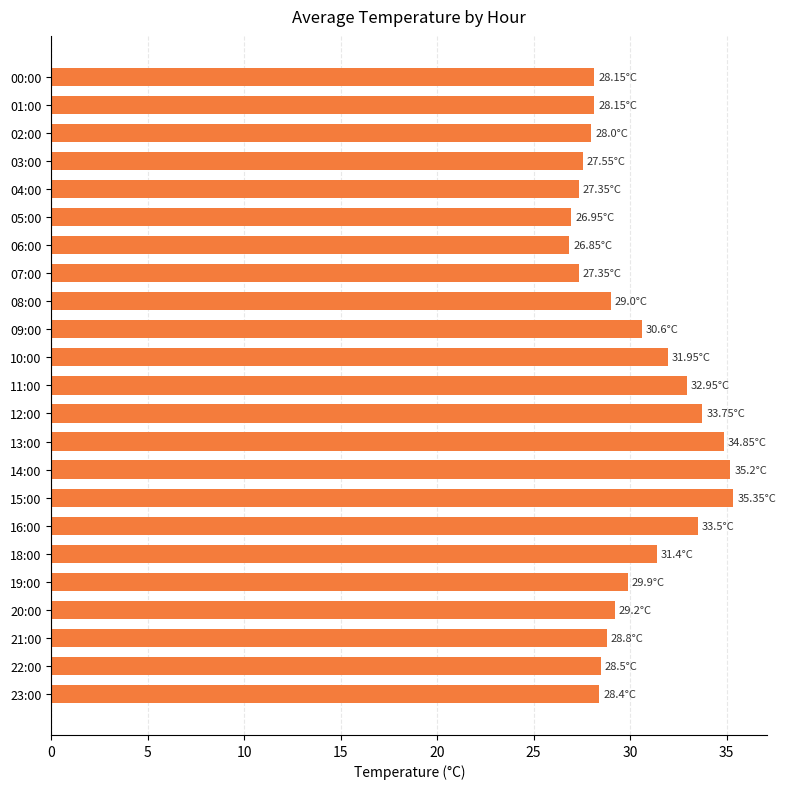

What is the sum of all values?

693.7